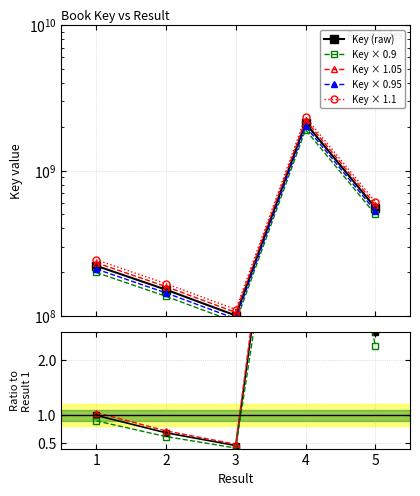

Reading left to right, what are all the values shown in this chart?

232262523.2	159155436.3	105693982.8	2224534454.1	582669921.8